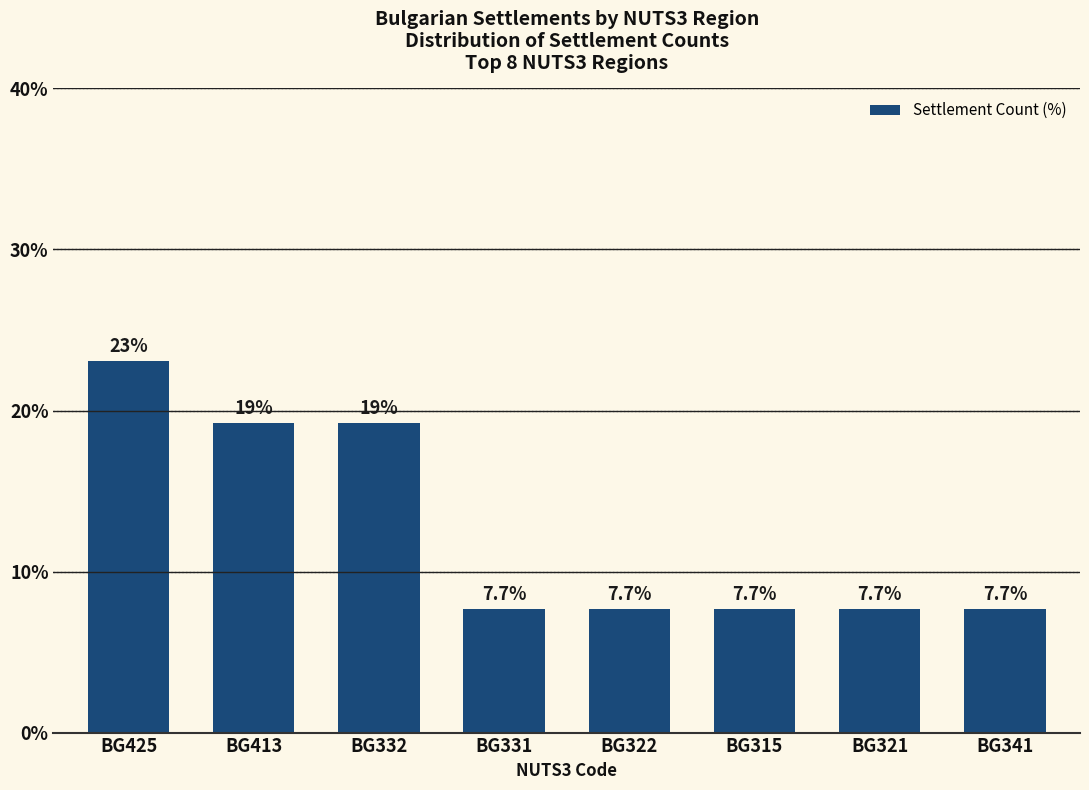

What is the smallest value displayed?

7.7